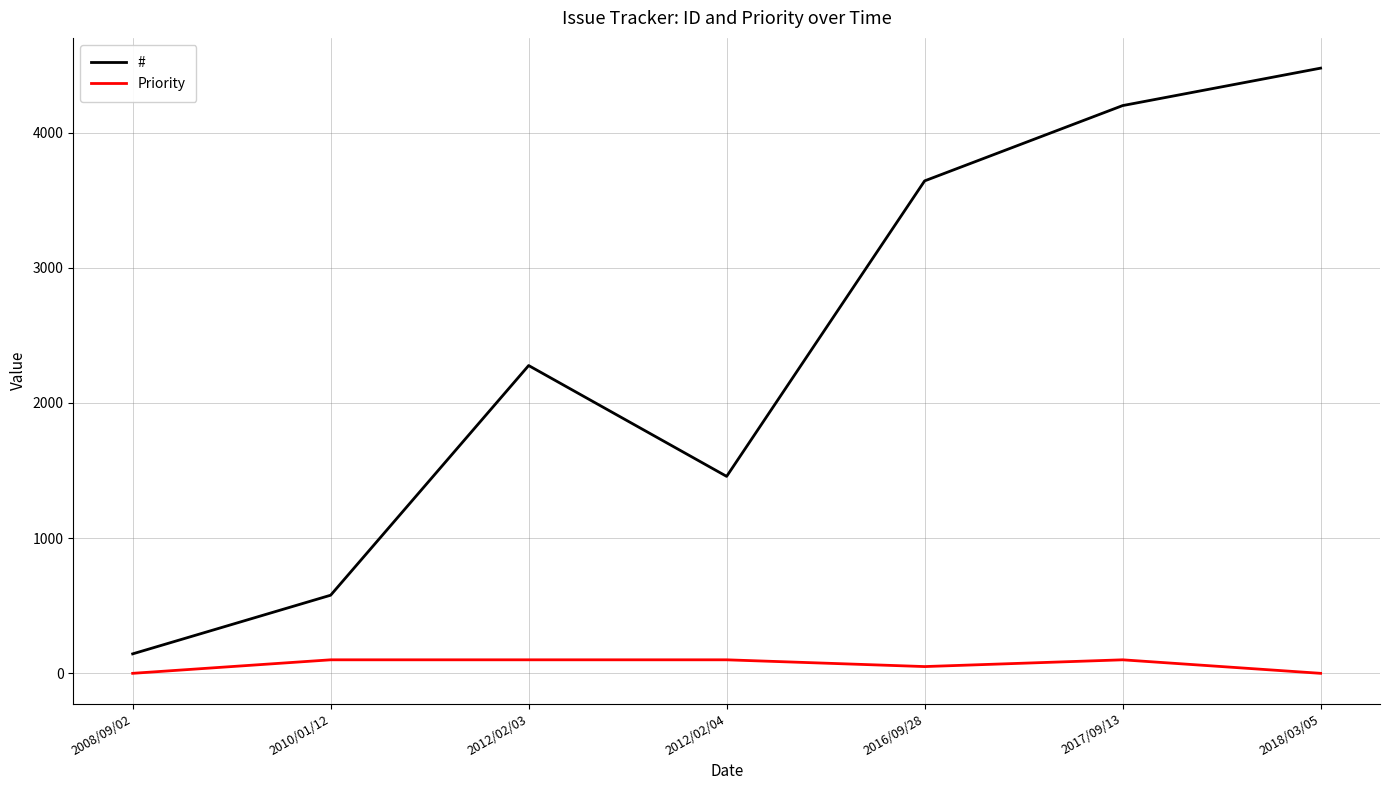

The # series shows 822 at 2010/01/12. True or false?

False